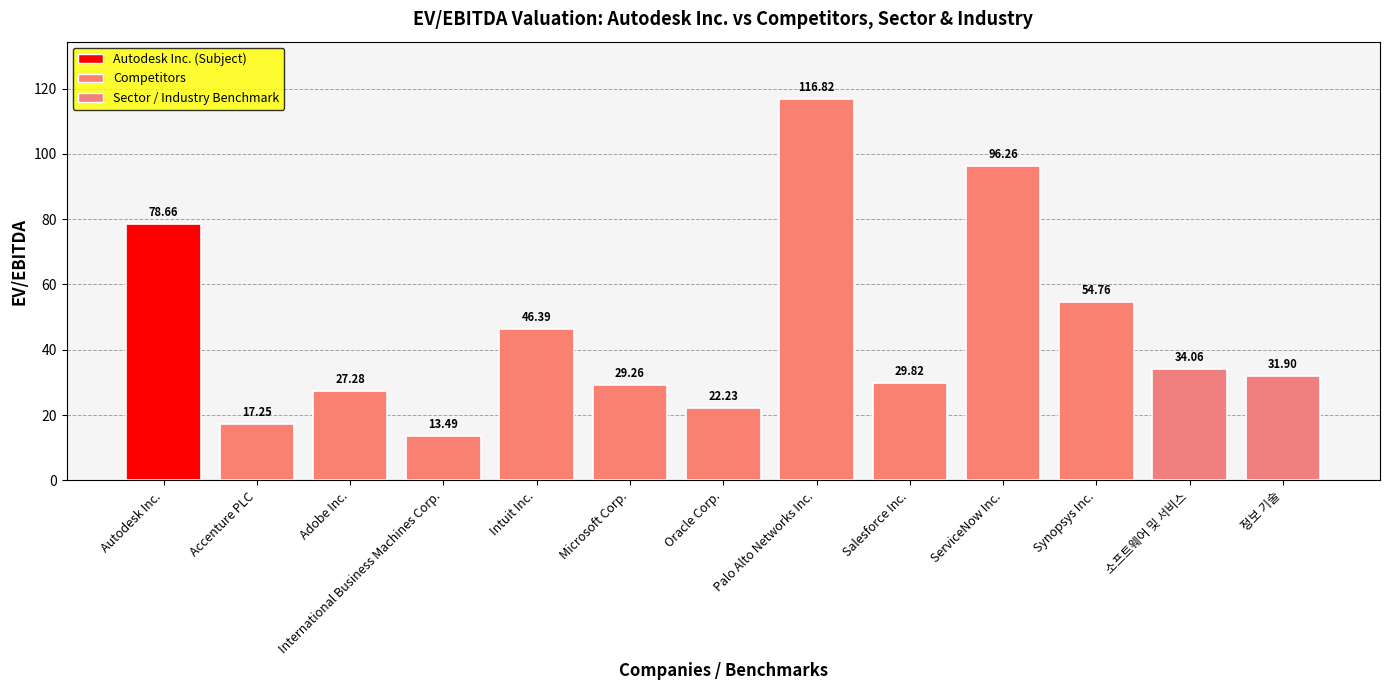

Which has a higher value, International Business Machines Corp. or Microsoft Corp.?

Microsoft Corp.